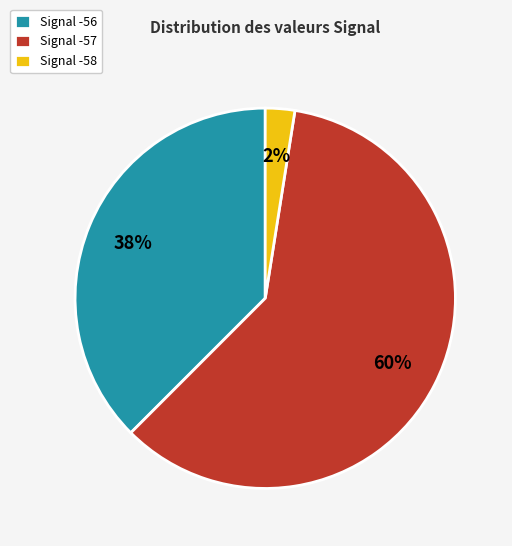

How many segments does this pie chart have?

3